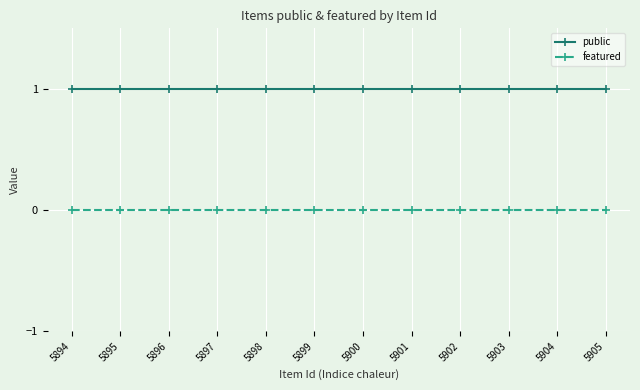

The public series shows 1 at 5899. True or false?

True